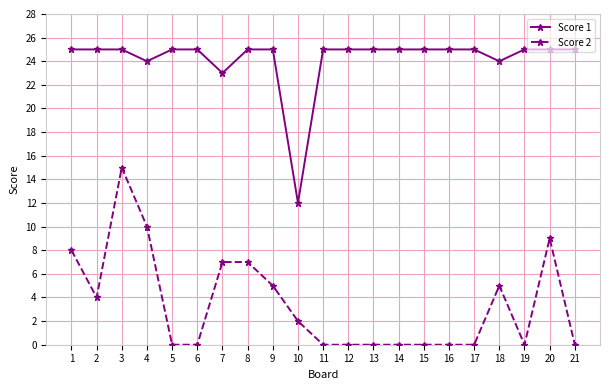

Is it true that Score 1 equals 8 at 16?

False